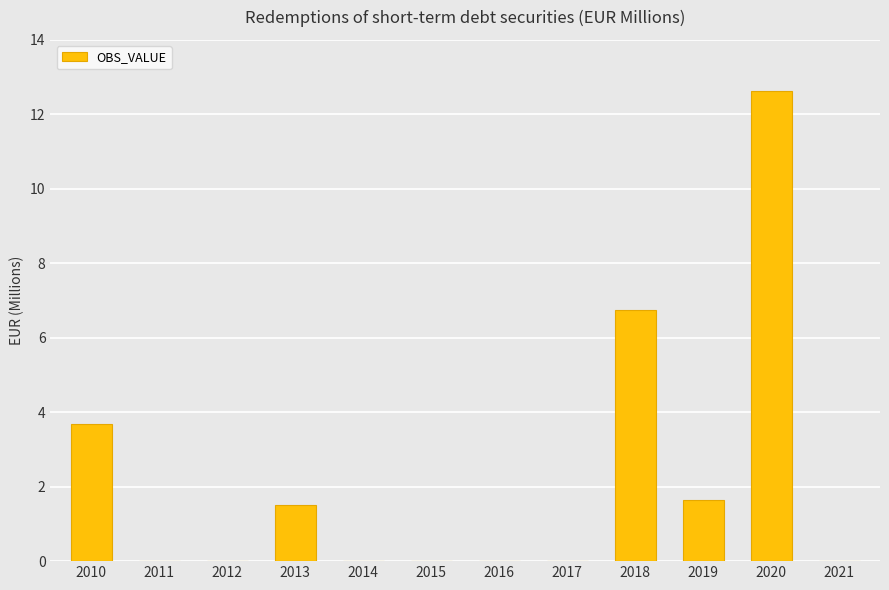

What is the change in value from 2010 to 2016?

-3.7